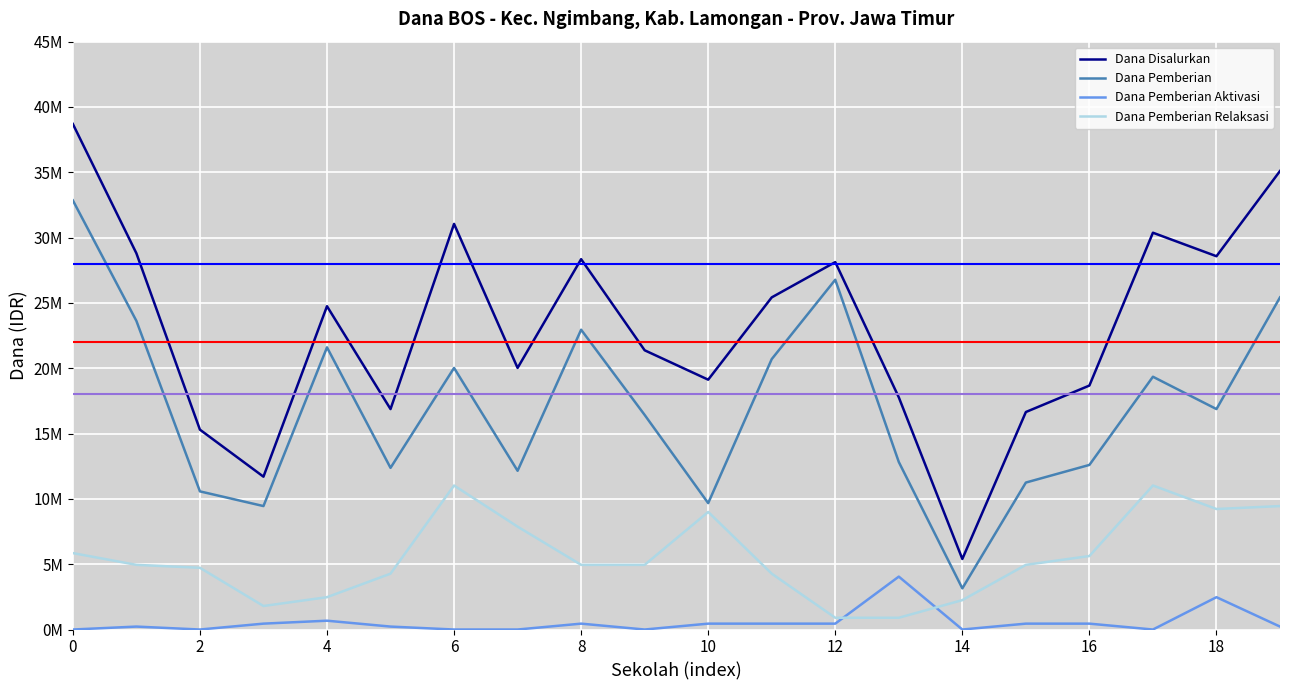

True or false: Dana Disalurkan and Dana Pemberian Aktivasi cross at least once.

False